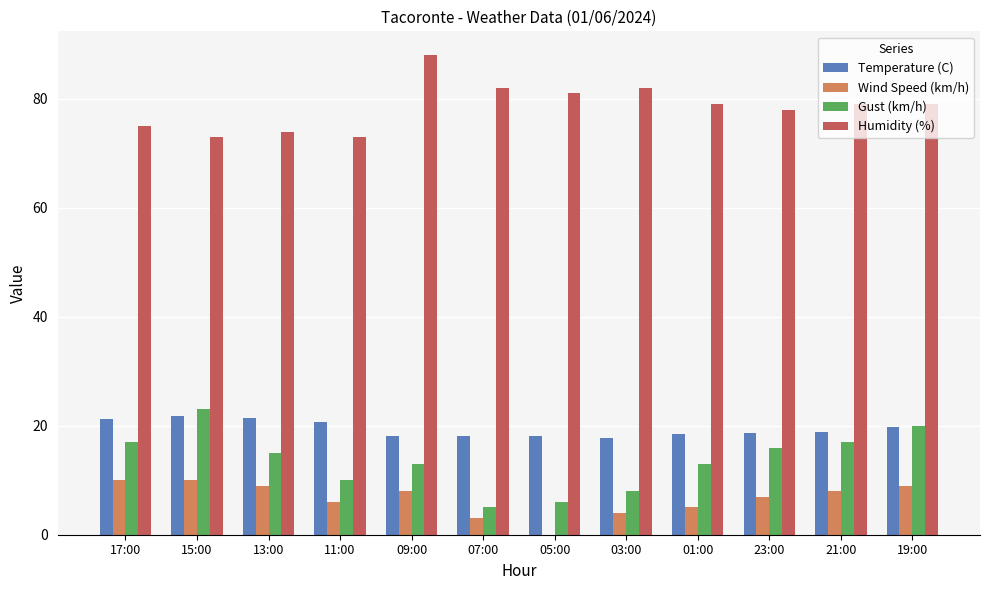

Which series has the largest total across all categories?

Humidity (%)